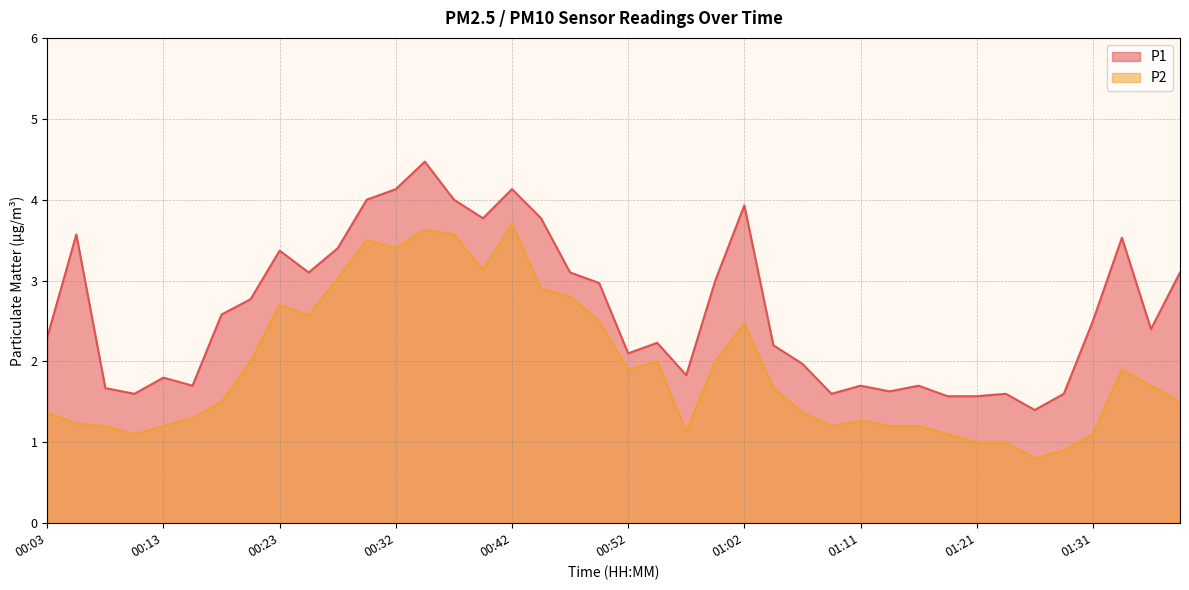

How many series are shown in this chart?

2